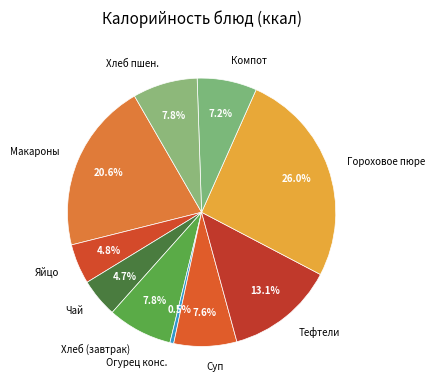

What is the largest slice in the pie chart?

Гороховое пюре